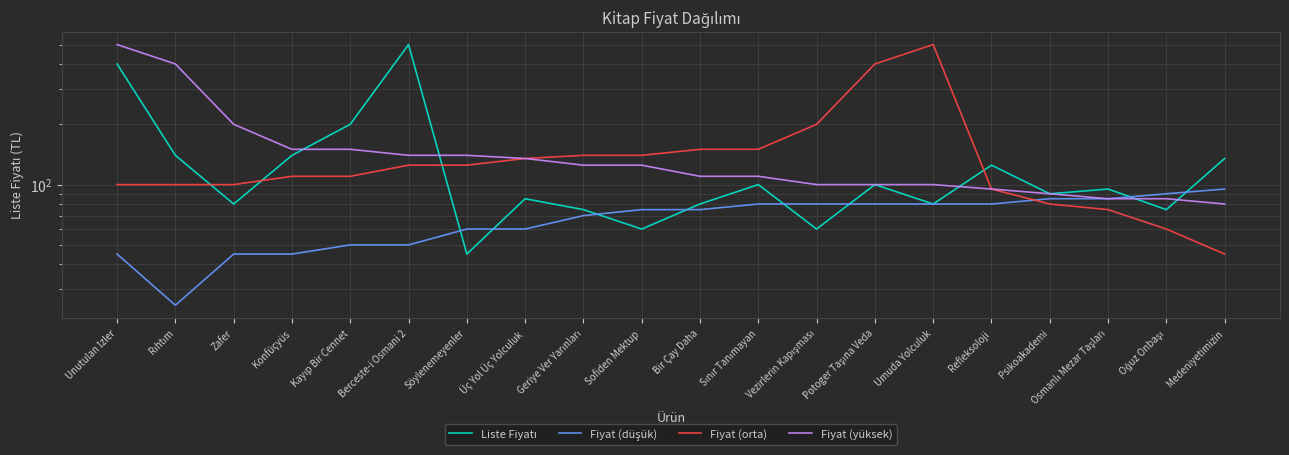

What is the approximate value of Fiyat (yüksek) at Geriye Ver Yarınları?

125